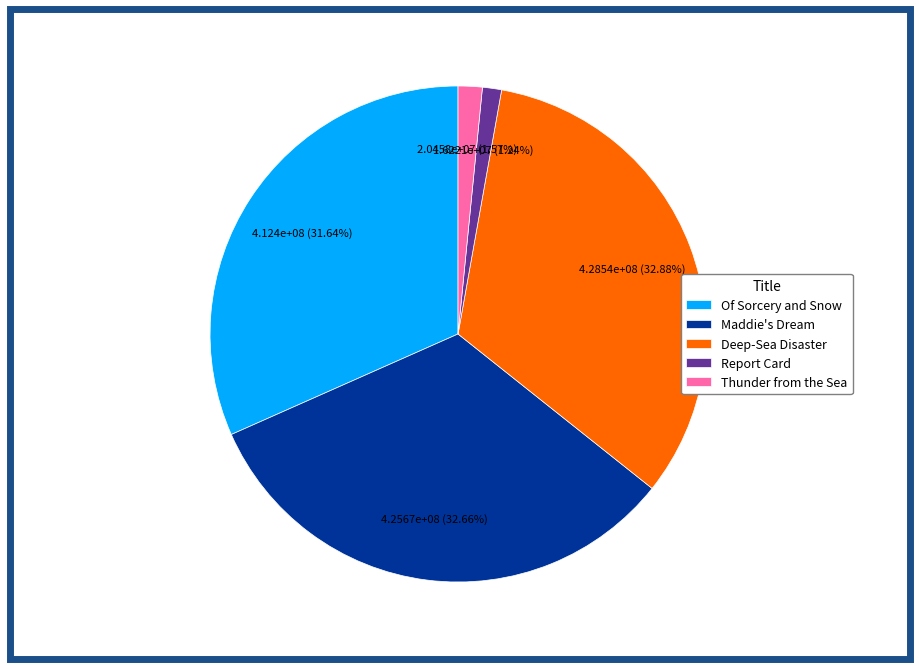

Is Deep-Sea Disaster the majority of the pie?

No